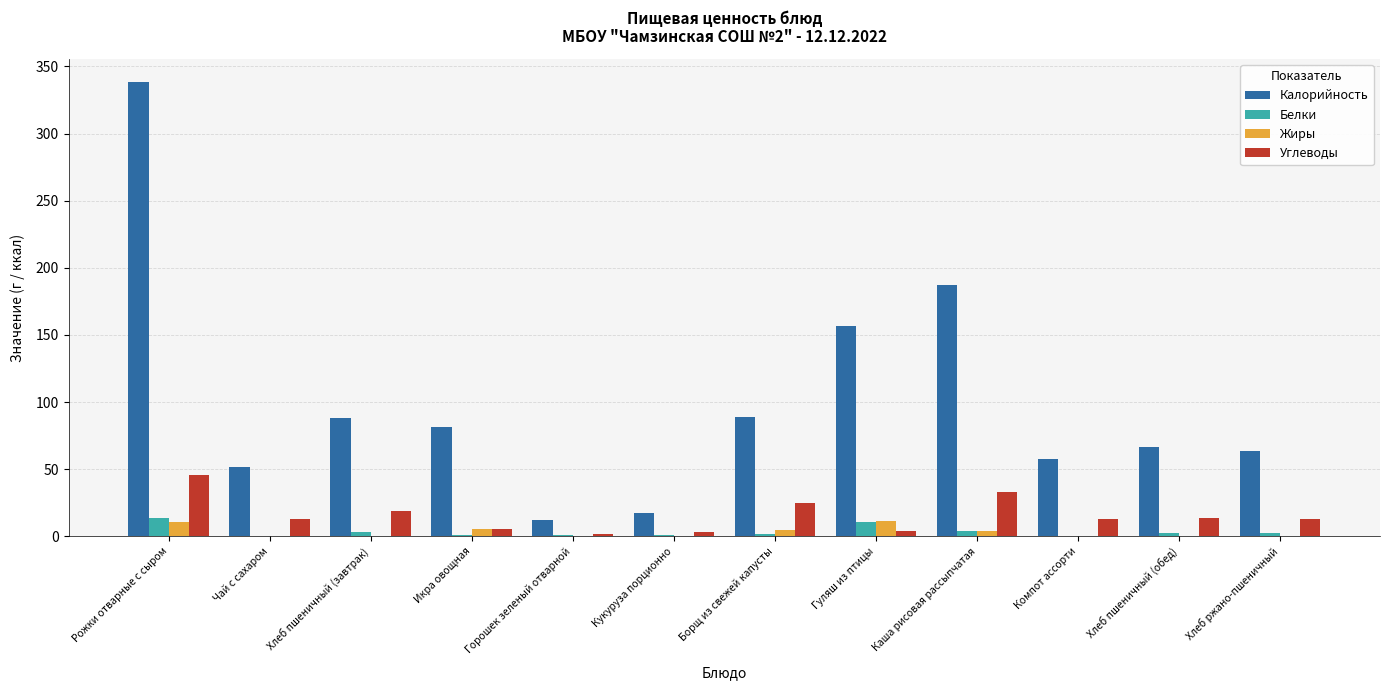

Which category has the highest value in the Калорийность series?

Рожки отварные с сыром